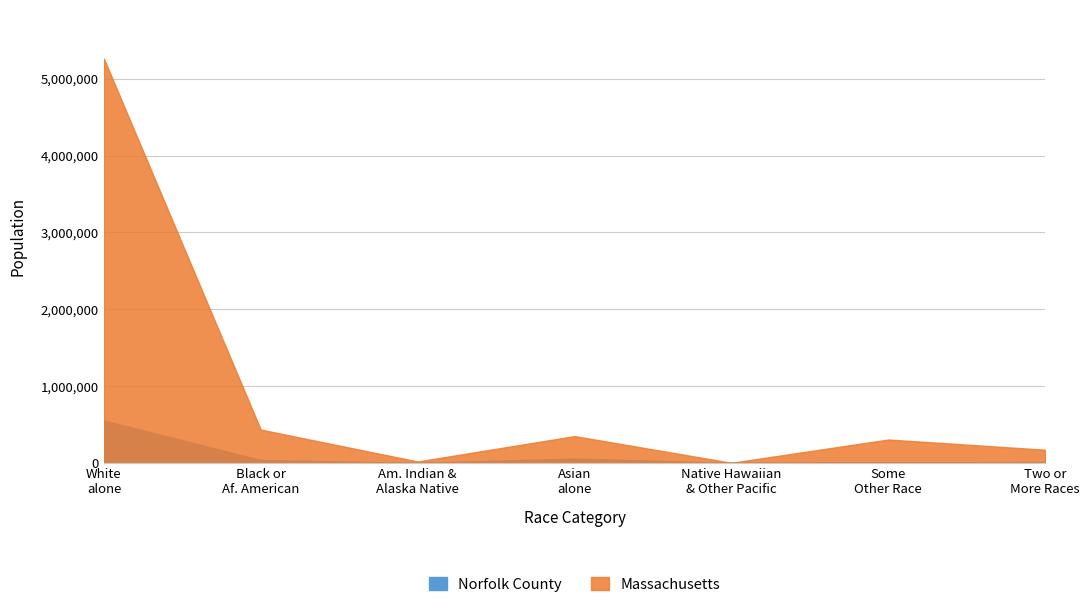

Reading right to left, transcribe all the data shown in this chart.

Norfolk County: Two or More Races=12906	Some Other Race alone=8926	Native Hawaiian and Other Pacific=129	Asian alone=57803	American Indian and Alaska Native=1091	Black or African American alone=38148	White alone=551847
Massachusetts: Two or More Races=172003	Some Other Race alone=305151	Native Hawaiian and Other Pacific=2223	Asian alone=349768	American Indian and Alaska Native=18850	Black or African American alone=434398	White alone=5265236